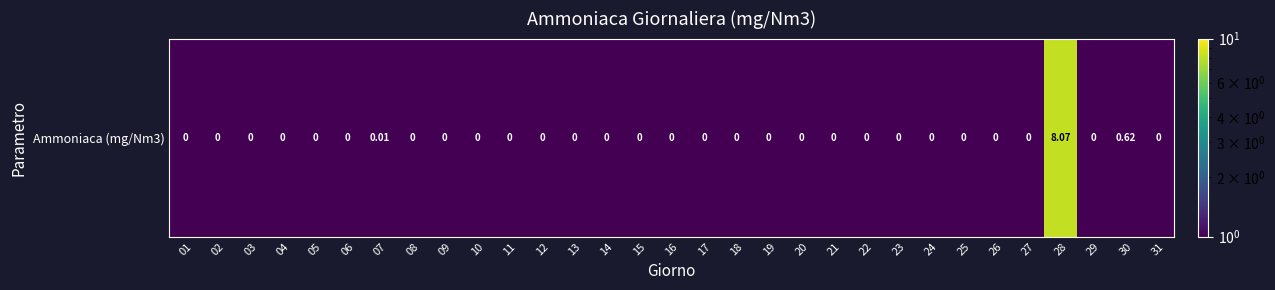

True or false: the data shows 0.0 at 25.

True